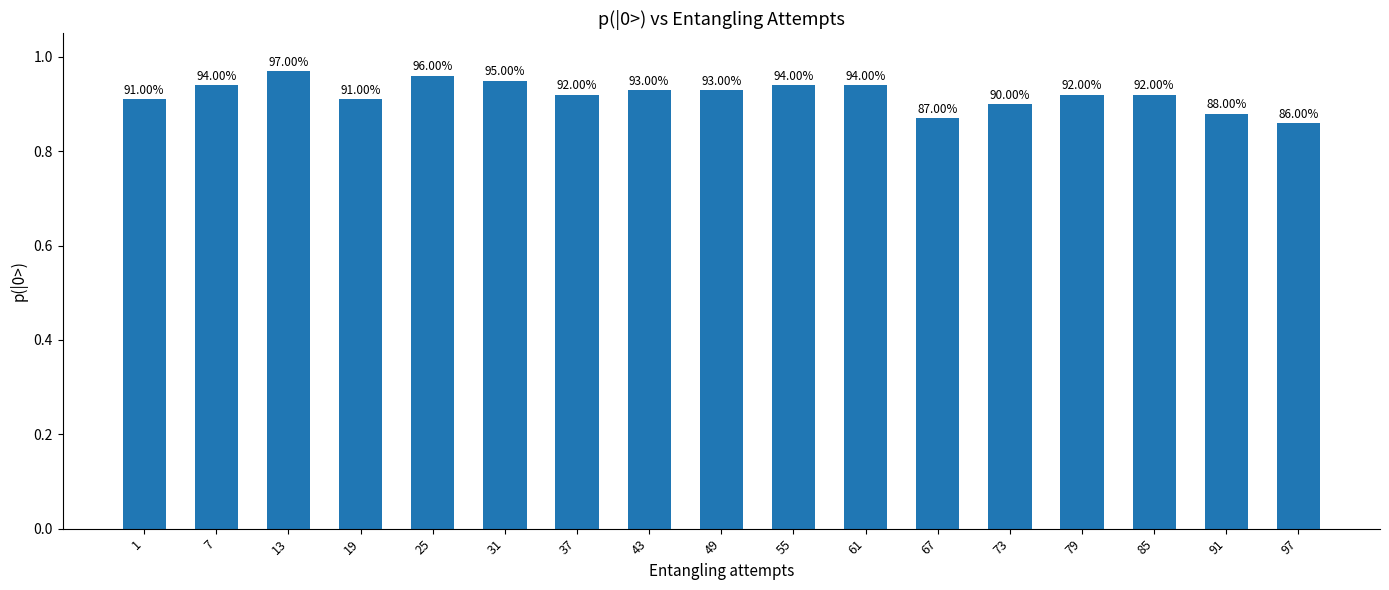

Does the chart contain any negative values?

No